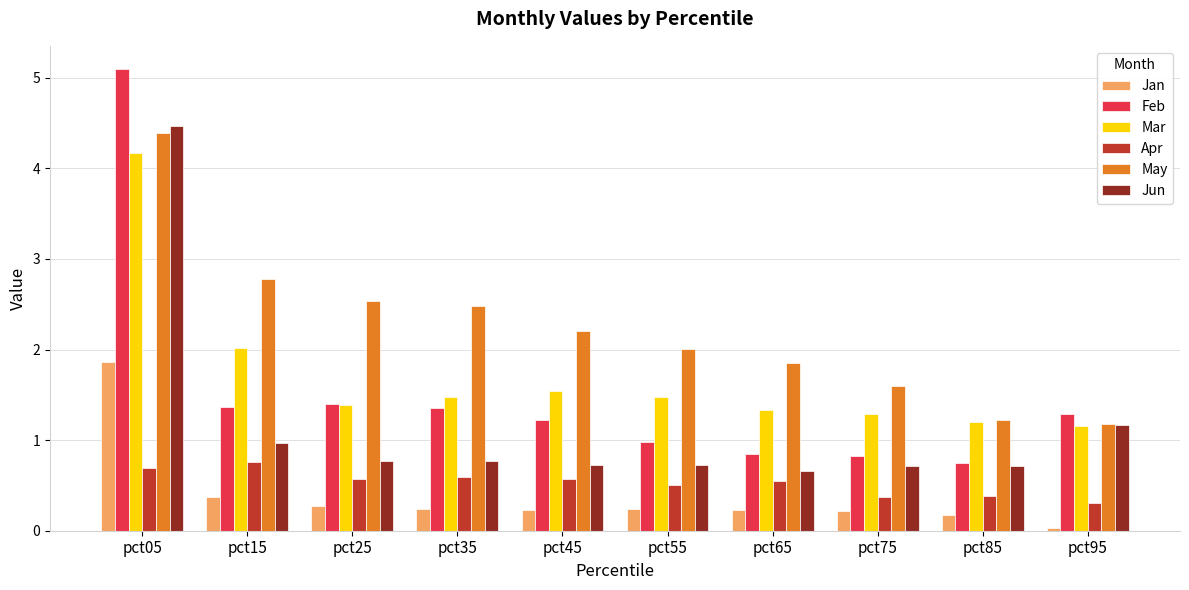

Which series has the largest range (max minus min)?

Feb